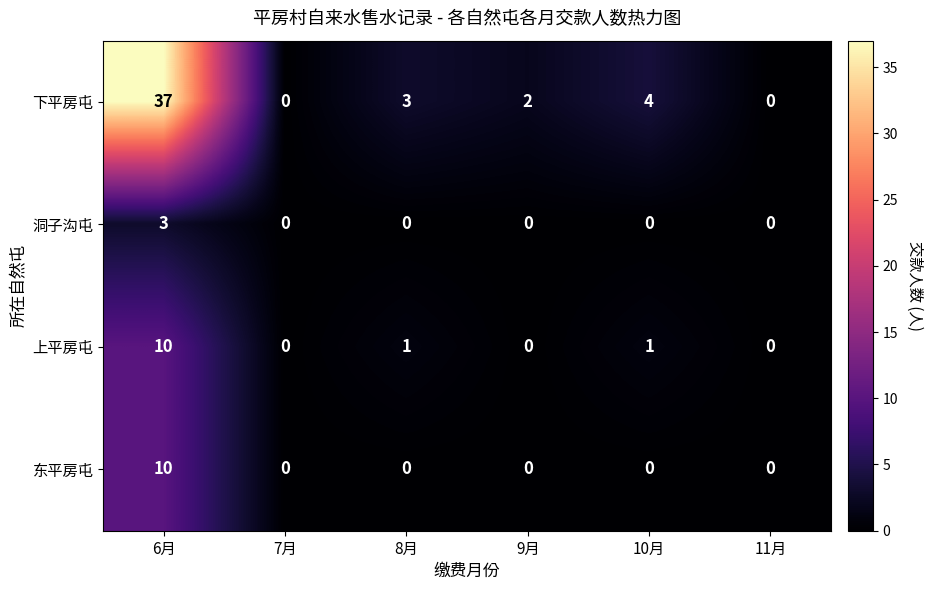

What is the highest value of the 洞子沟屯 series?

3